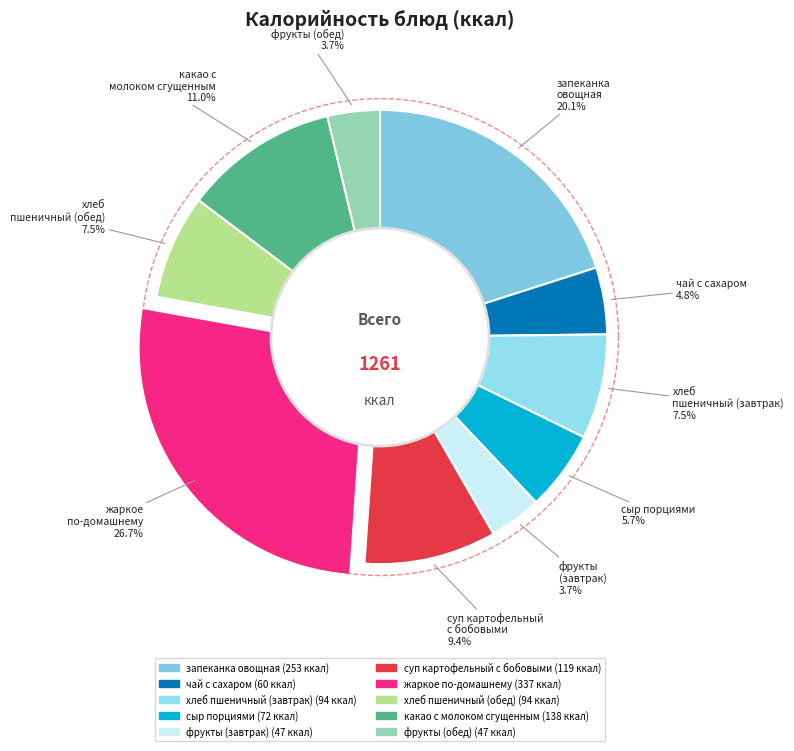

Rank the categories by value from lowest to highest.

фрукты (завтрак), фрукты (обед), чай с сахаром, сыр порциями, хлеб пшеничный (завтрак), хлеб пшеничный (обед), суп картофельный с бобовыми, какао с молоком сгущенным, запеканка овощная, жаркое по-домашнему